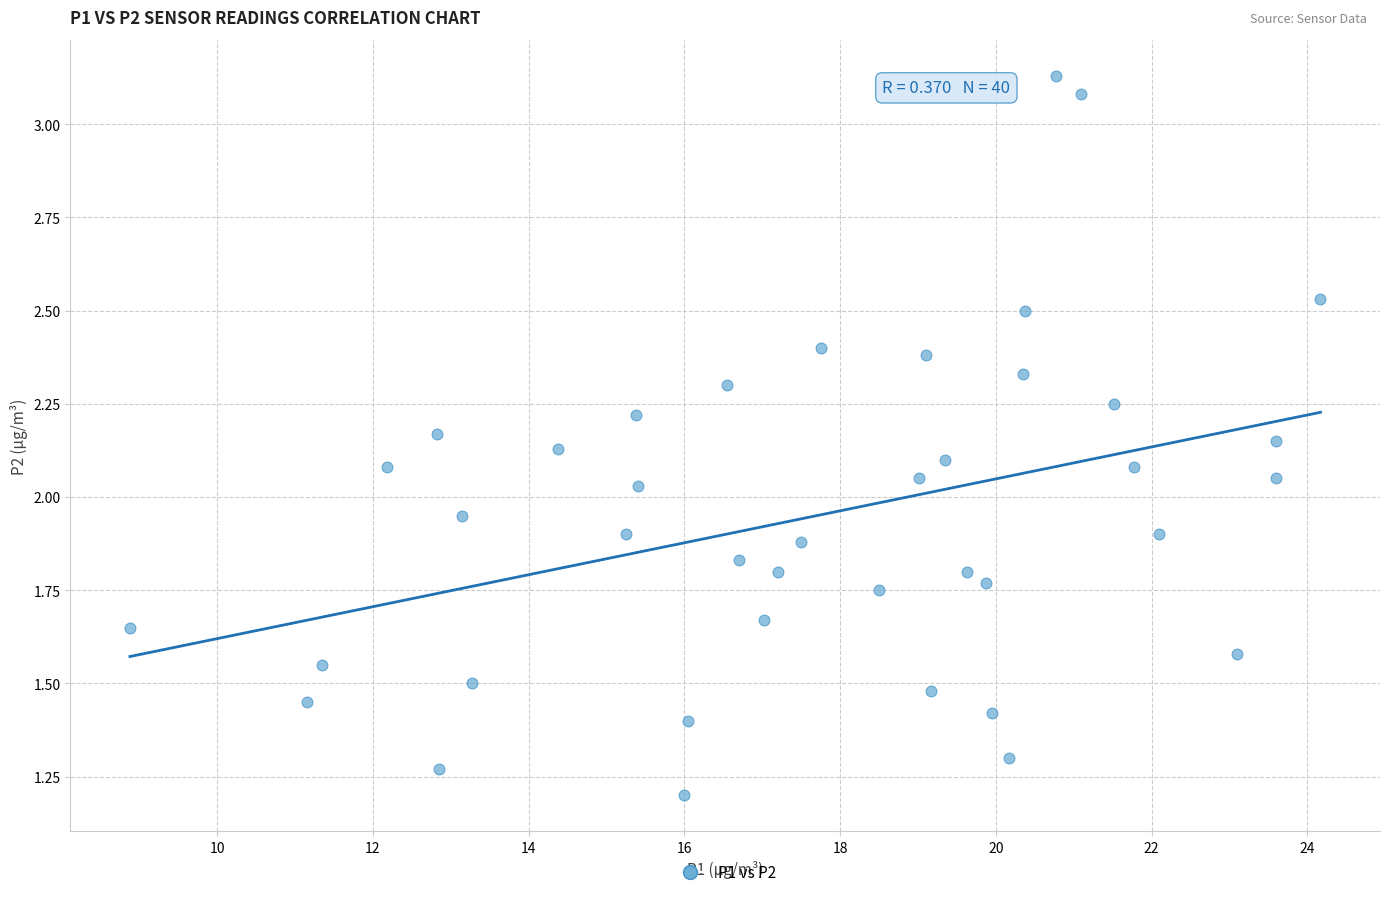

What is the range of X values (max minus min)?

15.3